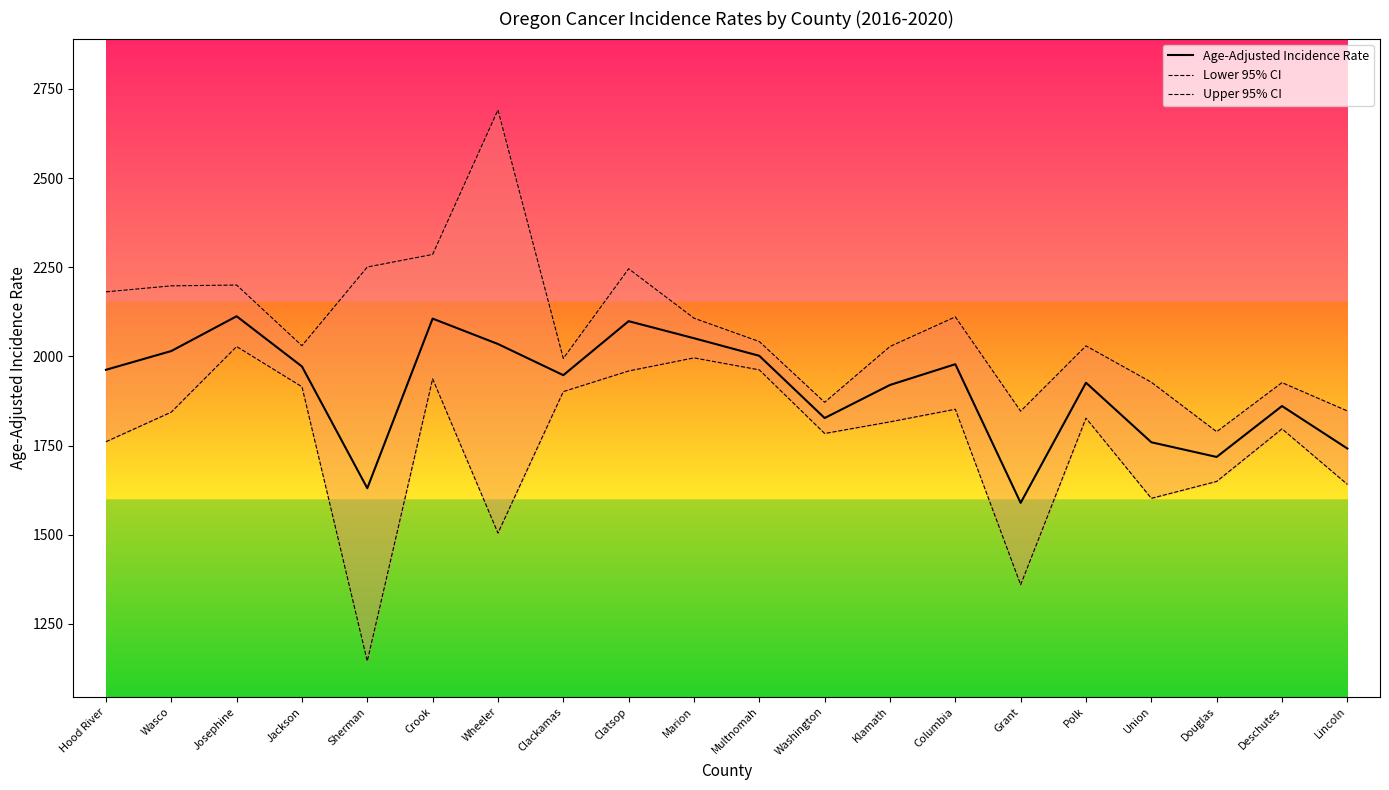

True or false: Age-Adjusted Incidence Rate and Upper 95% CI intersect in this chart.

False